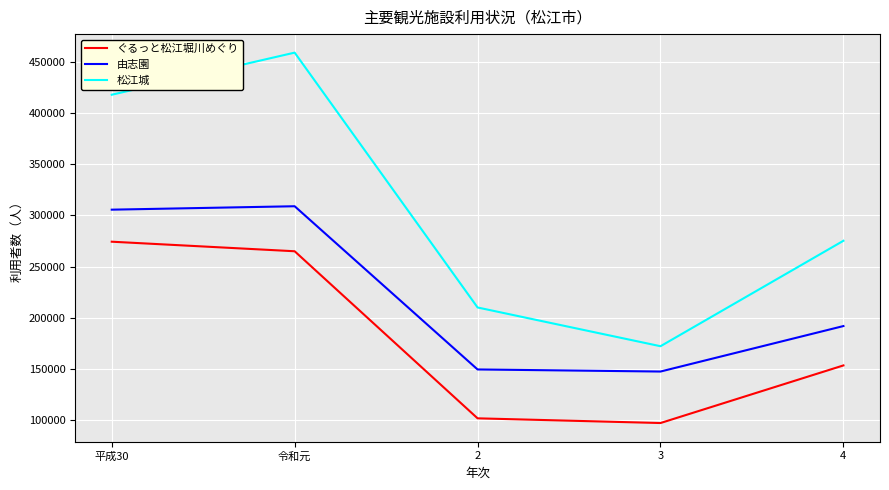

What is the difference between the highest and lowest values at 4?

121903